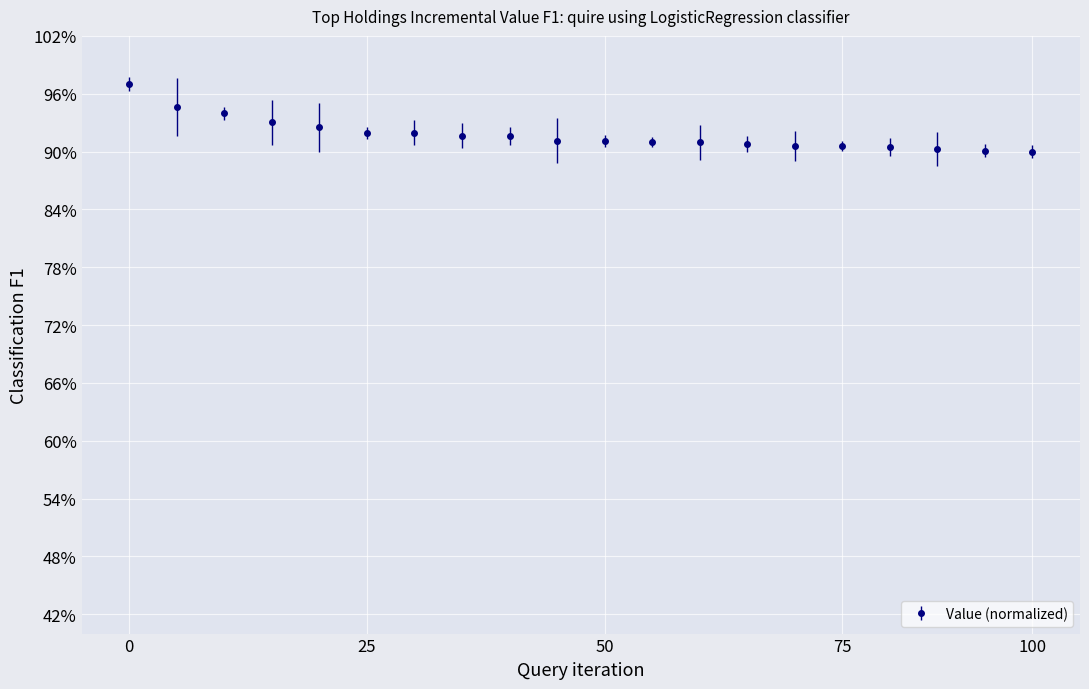

Reading left to right, extract all data points from this chart.

1.0	0.9	0.9	0.9	0.9	0.9	0.9	0.9	0.9	0.9	0.9	0.9	0.9	0.9	0.9	0.9	0.9	0.9	0.9	0.9